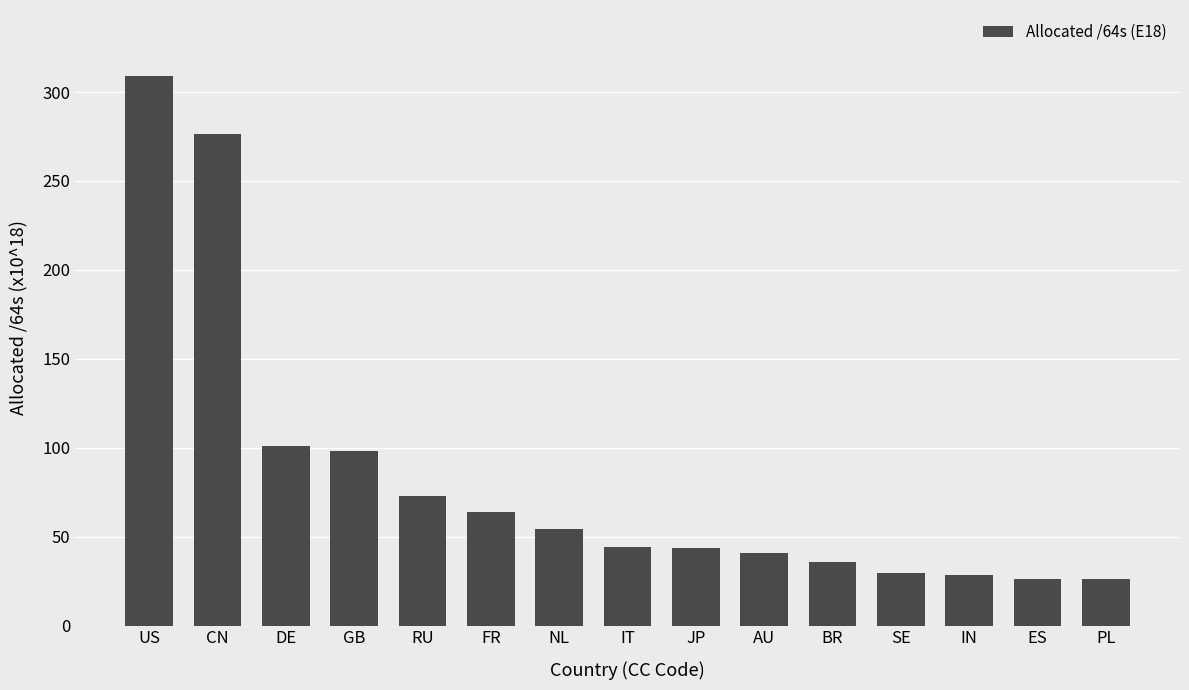

What is the sum of the values at SE and GB?

127.9